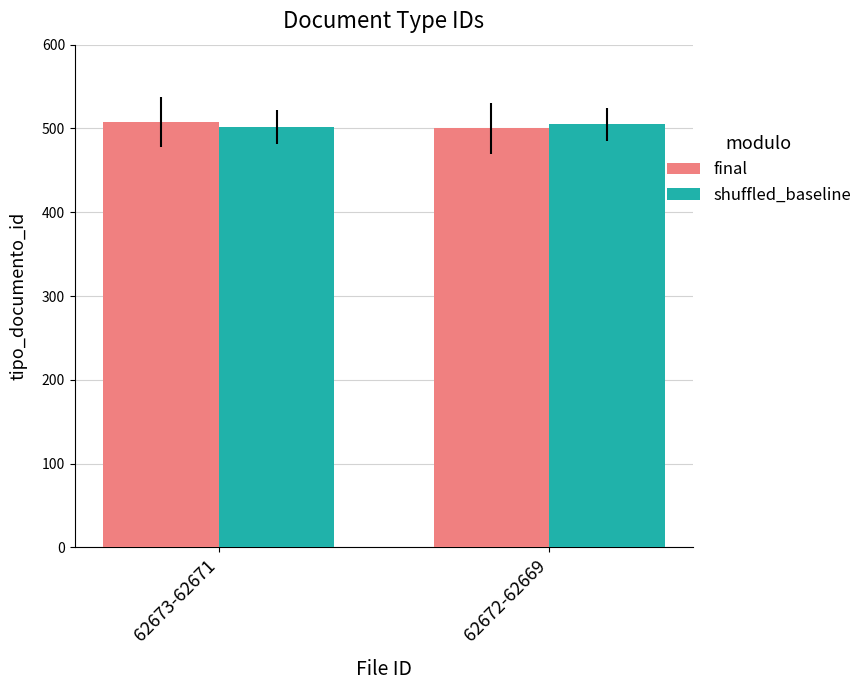

Reading left to right, list all the values displayed in this chart.

final: 62673-62671=508	62672-62669=500
shuffled_baseline: 62673-62671=502	62672-62669=505